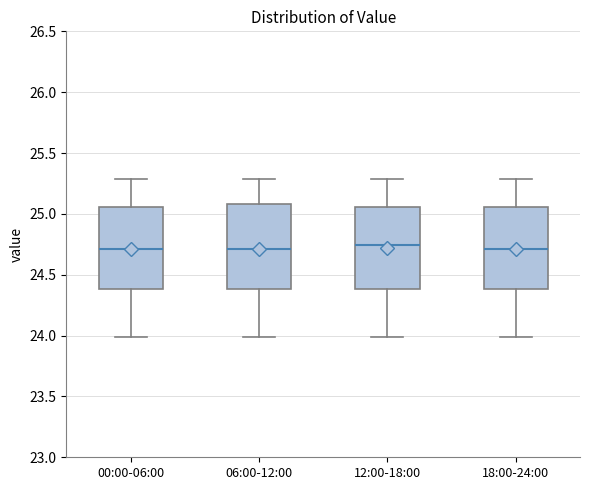

Where is the lower edge of the box for 18:00-24:00 on the y-axis? The values are not printed on the chart, so give them approximately, as read against the axis.

24.40